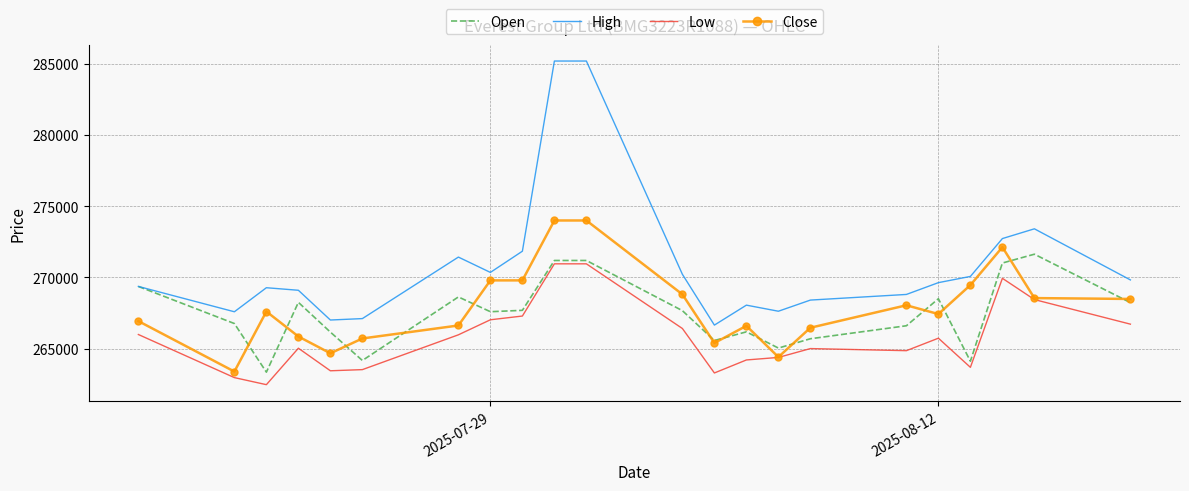

What is the highest value of the Open series?

271630